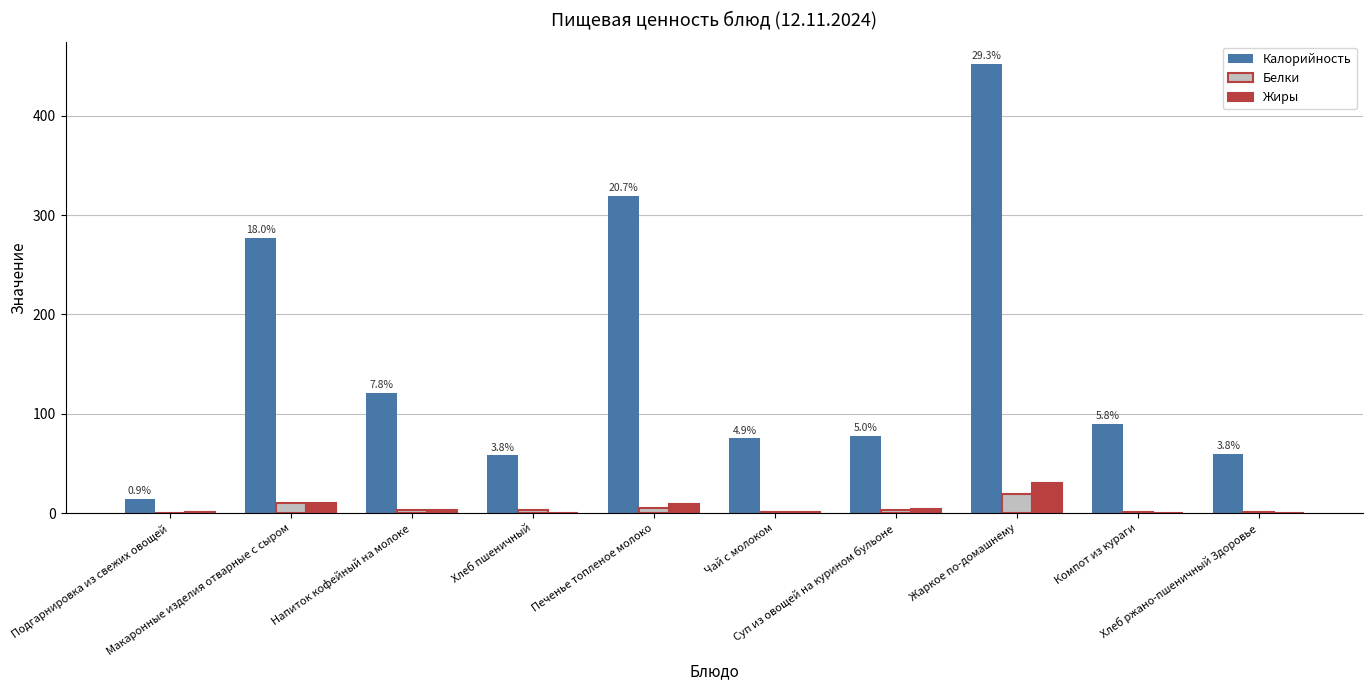

Which series changed the most between Чай с молоком and Компот из кураги?

Калорийность